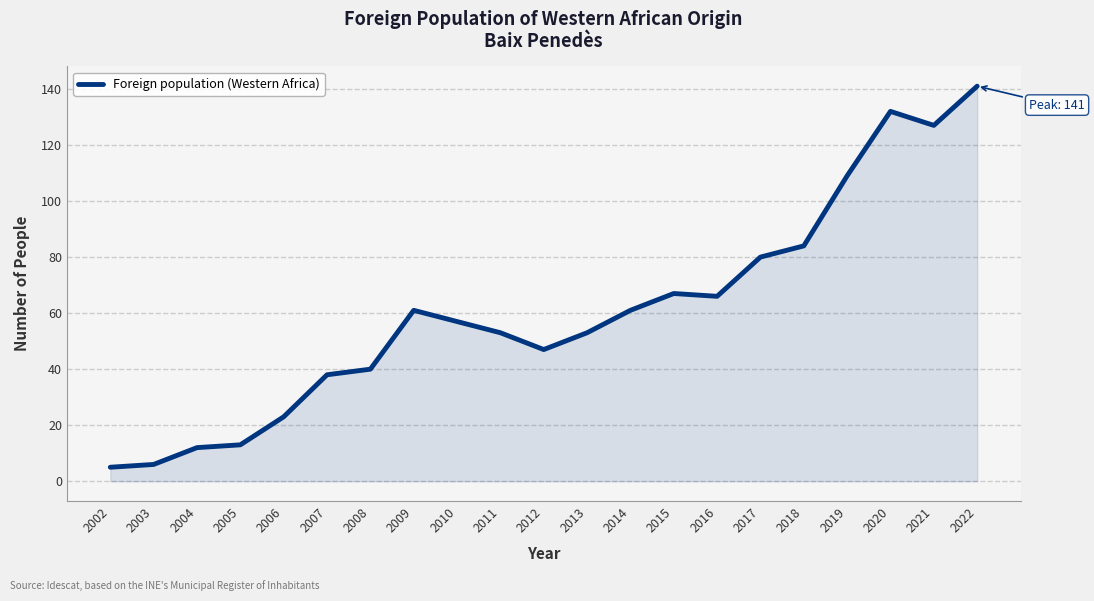

What is the greatest value displayed?

141